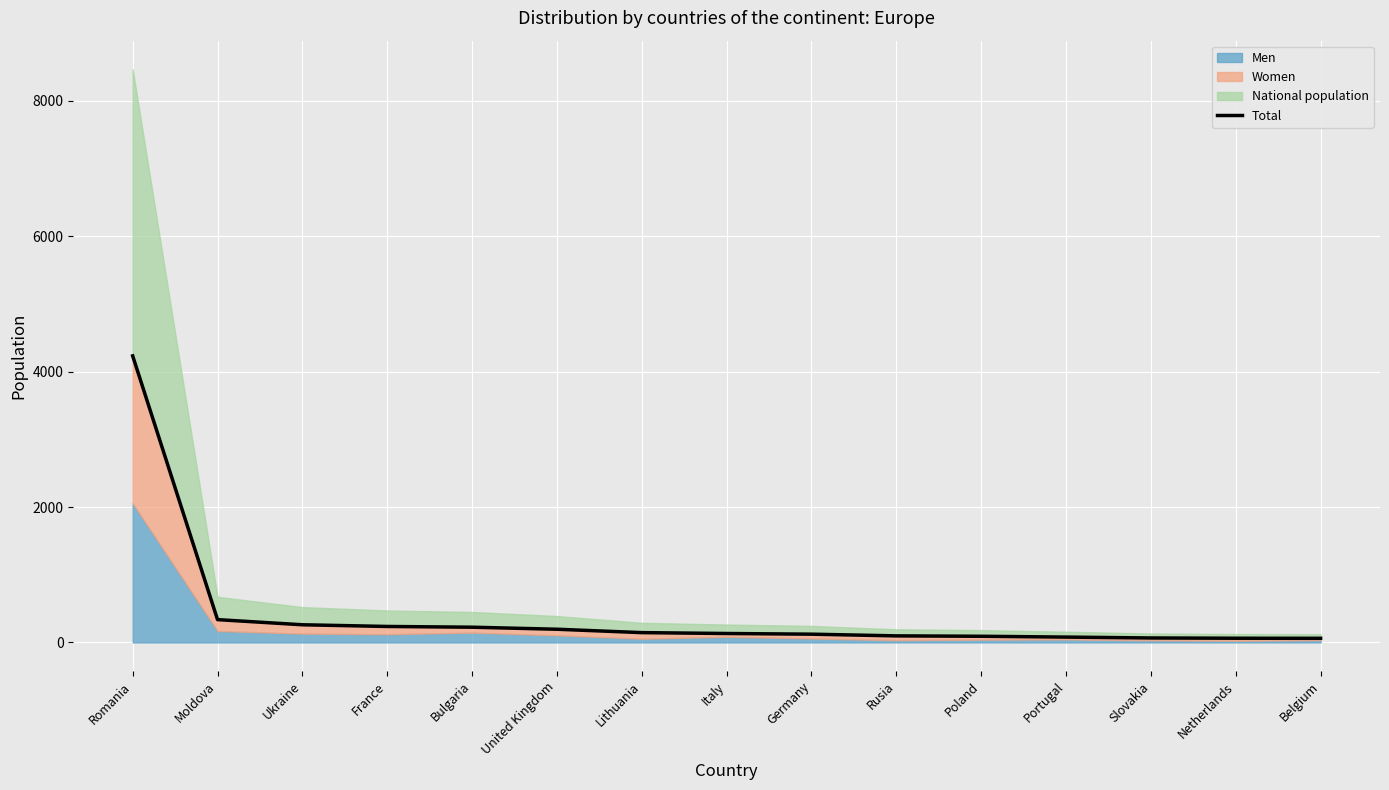

Does the chart display data point markers on the line(s)?

No